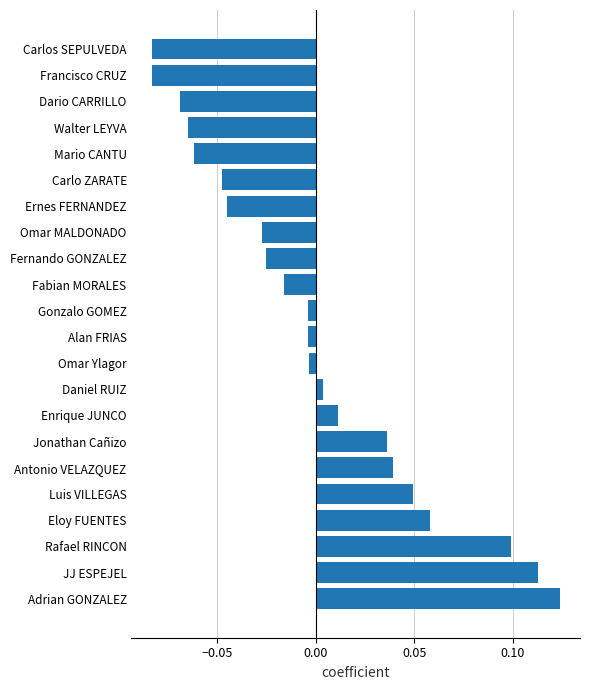

Is it true that the value at Dario CARRILLO is -0.0?

False